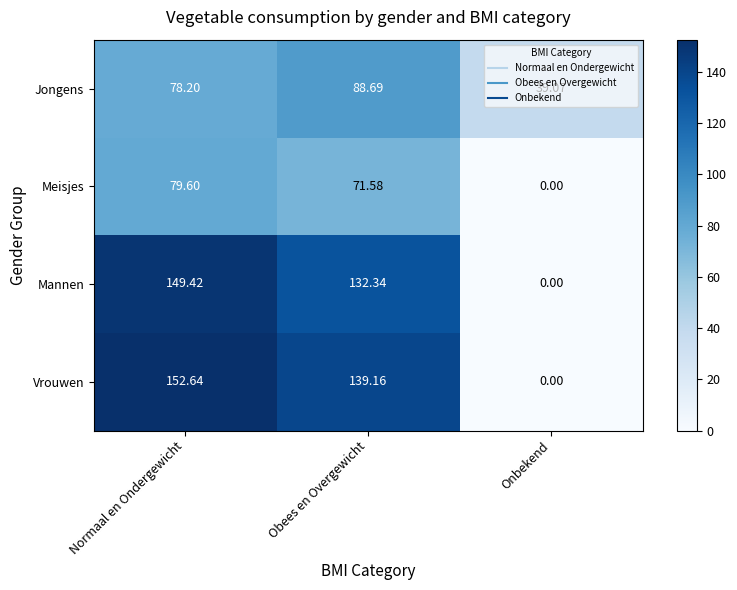

Rank the series by their maximum value, from highest to lowest.

Vrouwen, Mannen, Jongens, Meisjes